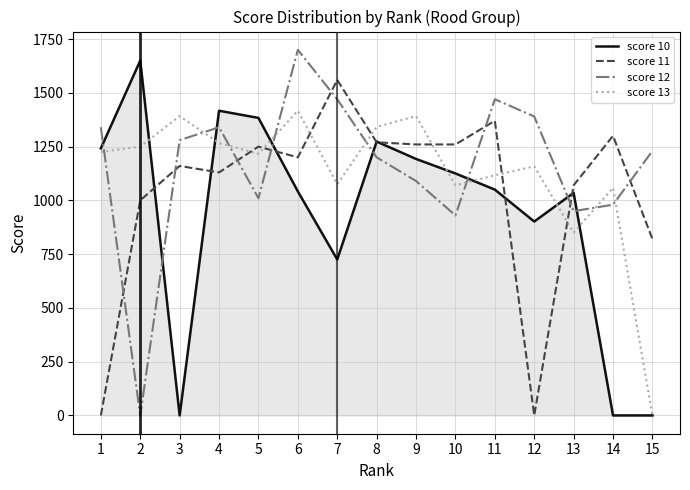

Between which two adjacent categories do score 13 and score 12 first intersect?

1 and 2